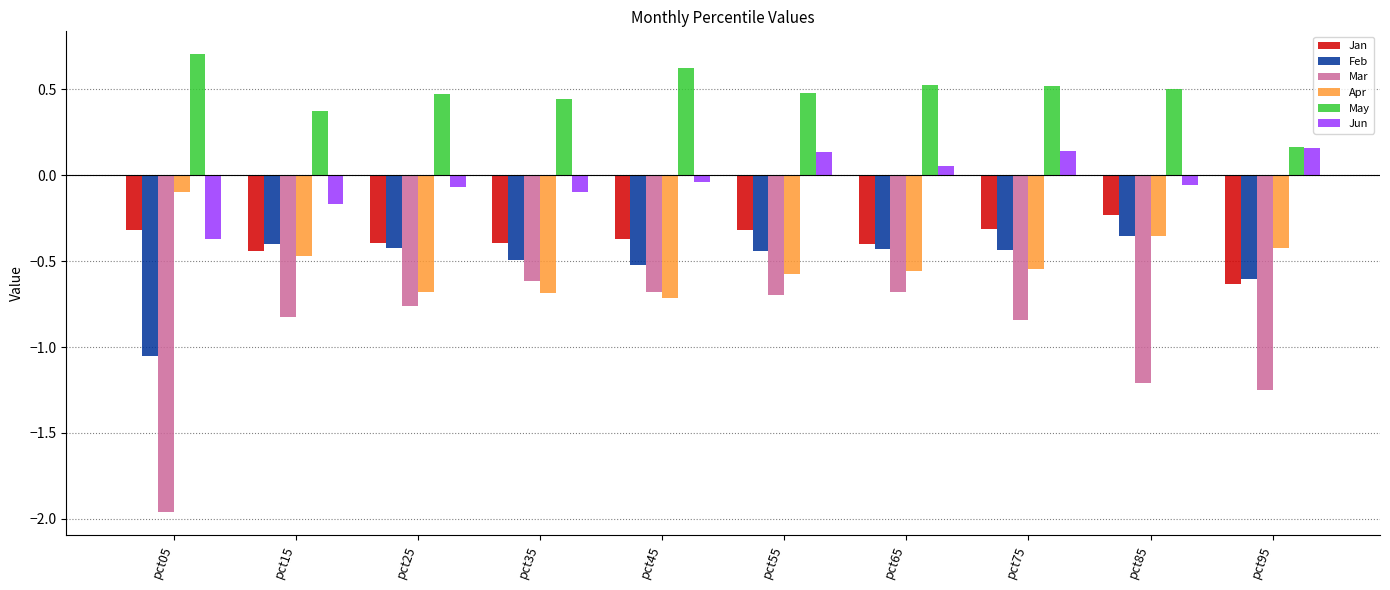

At which category does the chart reach its peak across all series?

pct05